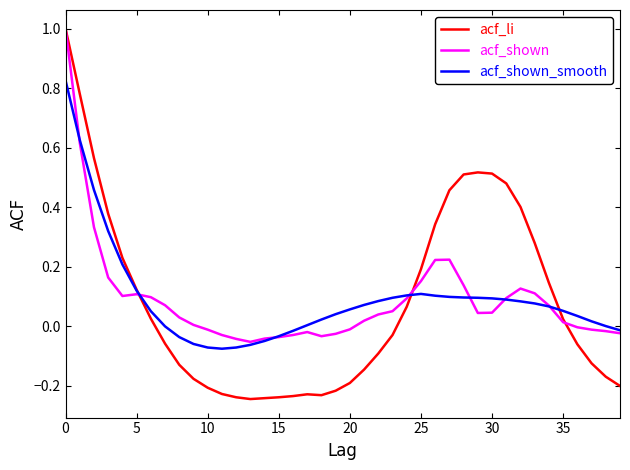

Which series has the largest range (max minus min)?

acf_li